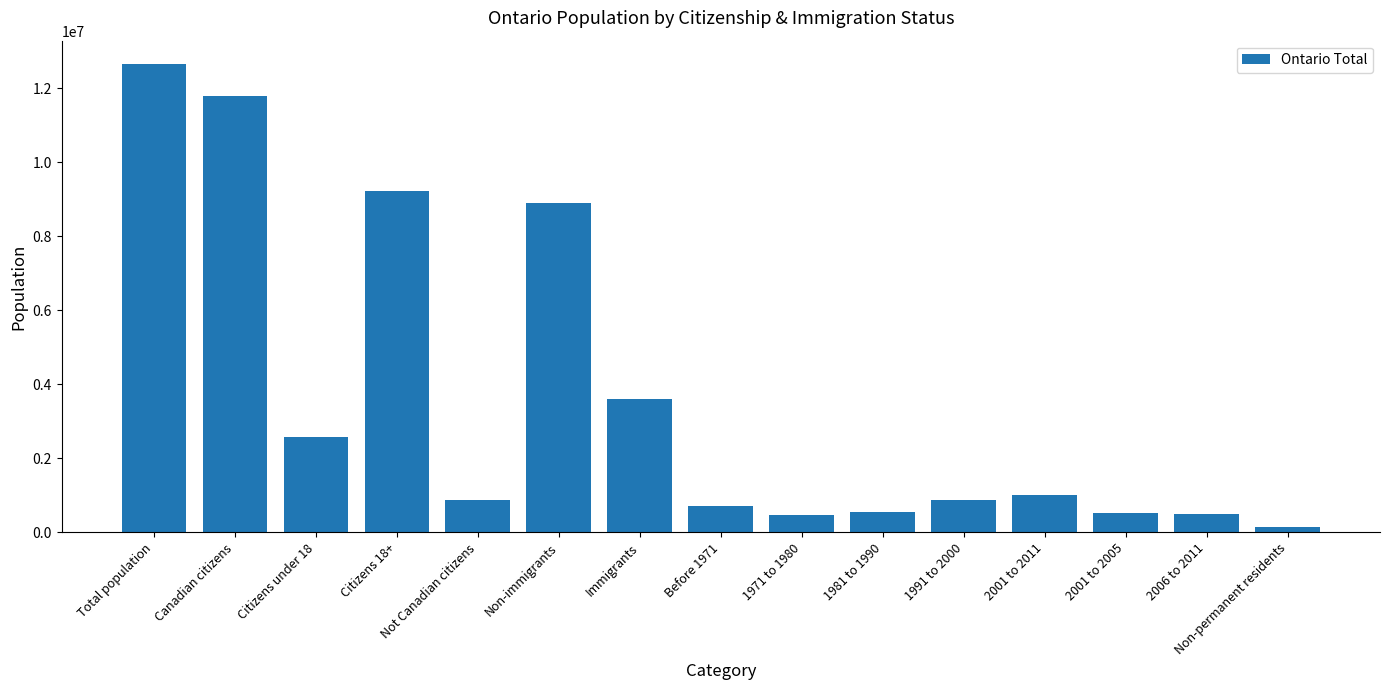

Which label corresponds to the largest value in the chart?

Total population